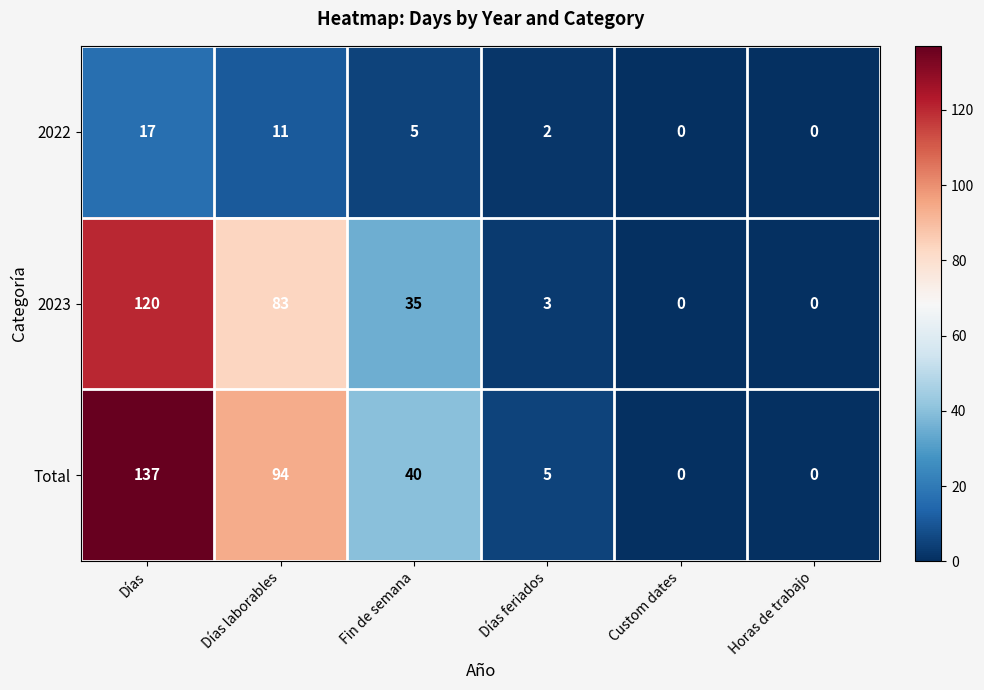

Which series changed the most between Días and Fin de semana?

Total